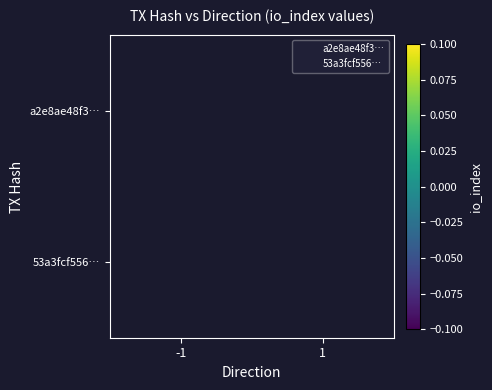

How many series are shown in this chart?

2